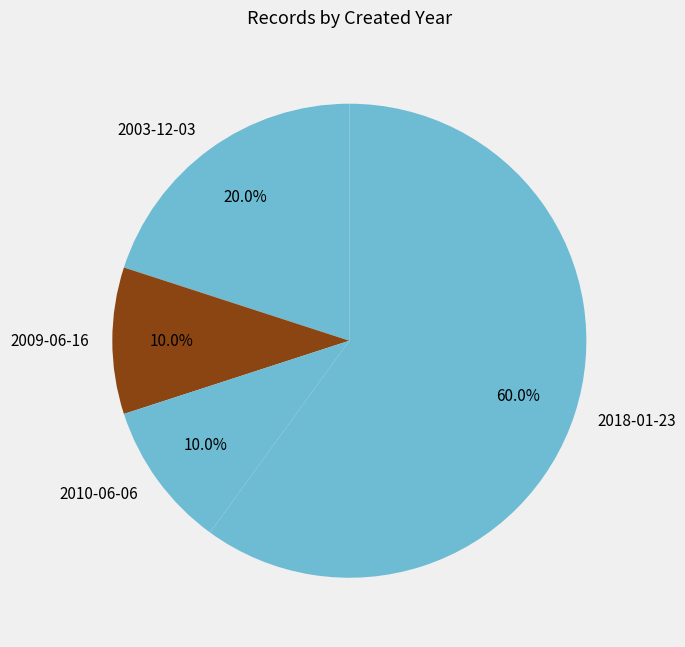

What portion of the pie excludes 2003-12-03?

80.0%